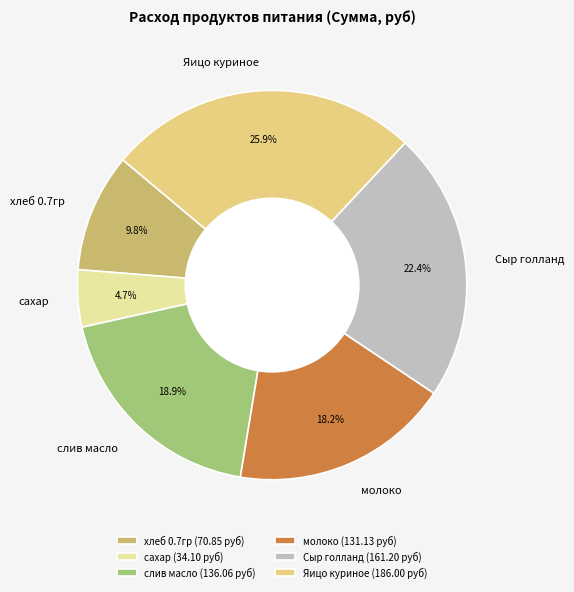

How many segments does this pie chart have?

6